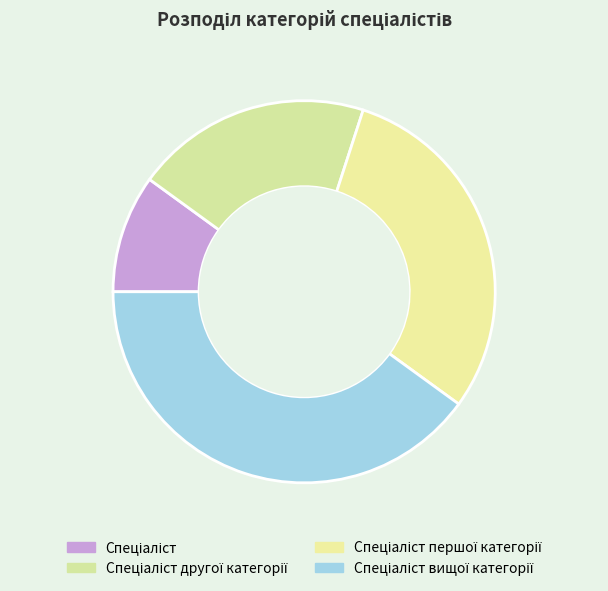

How many slices are in this pie chart?

4